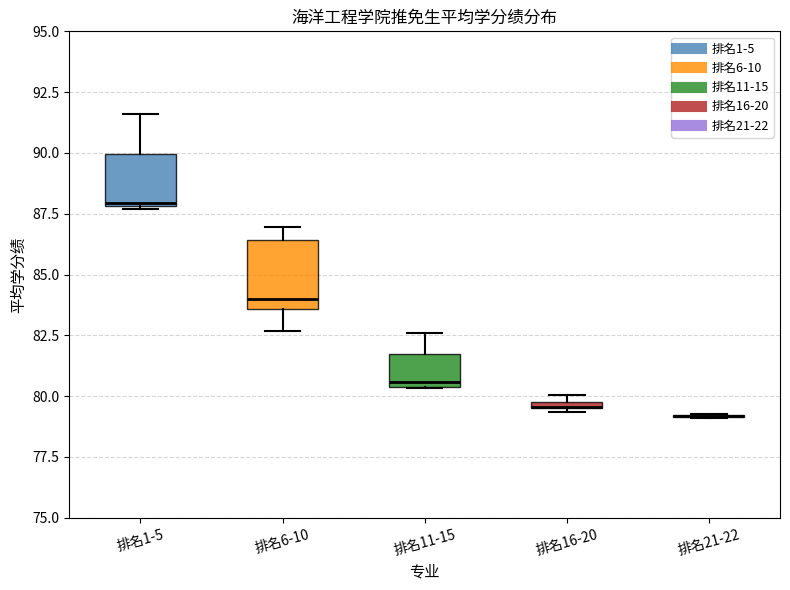

Where is the lower edge of the box for 排名16-20 on the y-axis? The values are not printed on the chart, so give them approximately, as read against the axis.

79.5